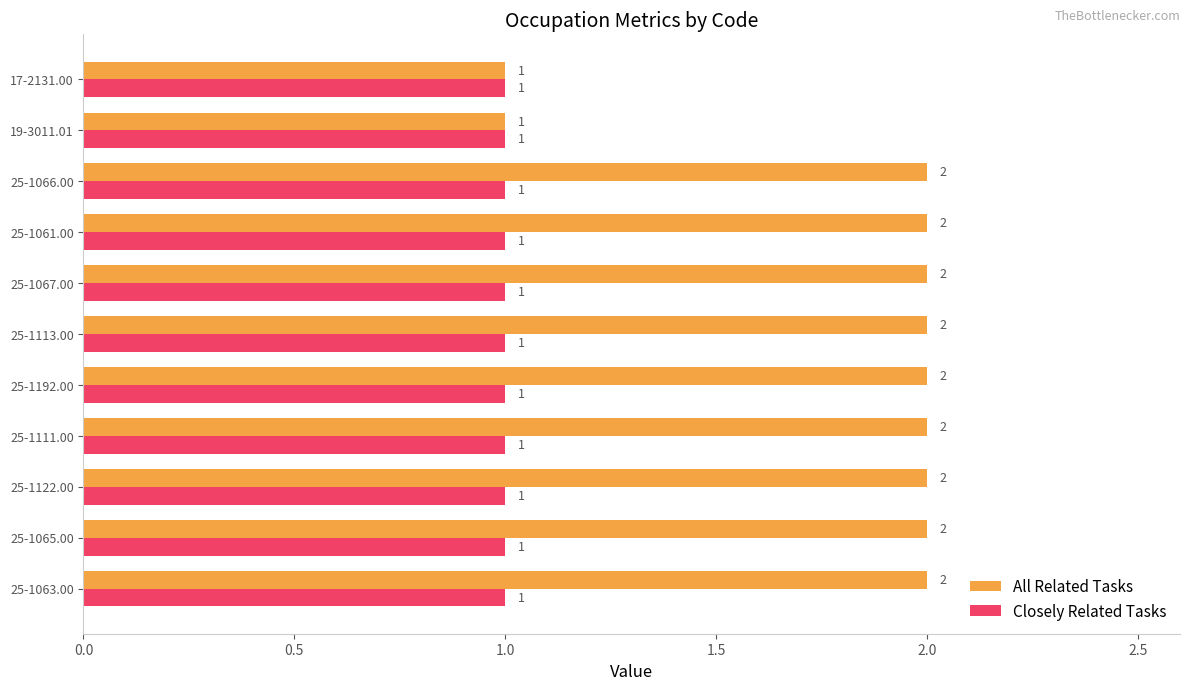

Between 25-1067.00 and 17-2131.00, which series saw the biggest shift?

All Related Tasks